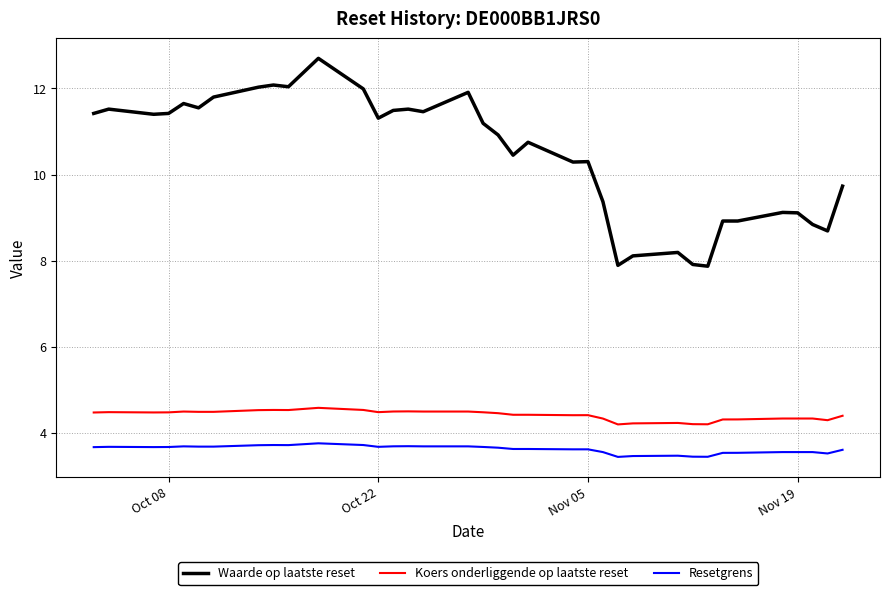

What is the difference between the maximum and second lowest values in the Waarde op laatste reset series?

4.8